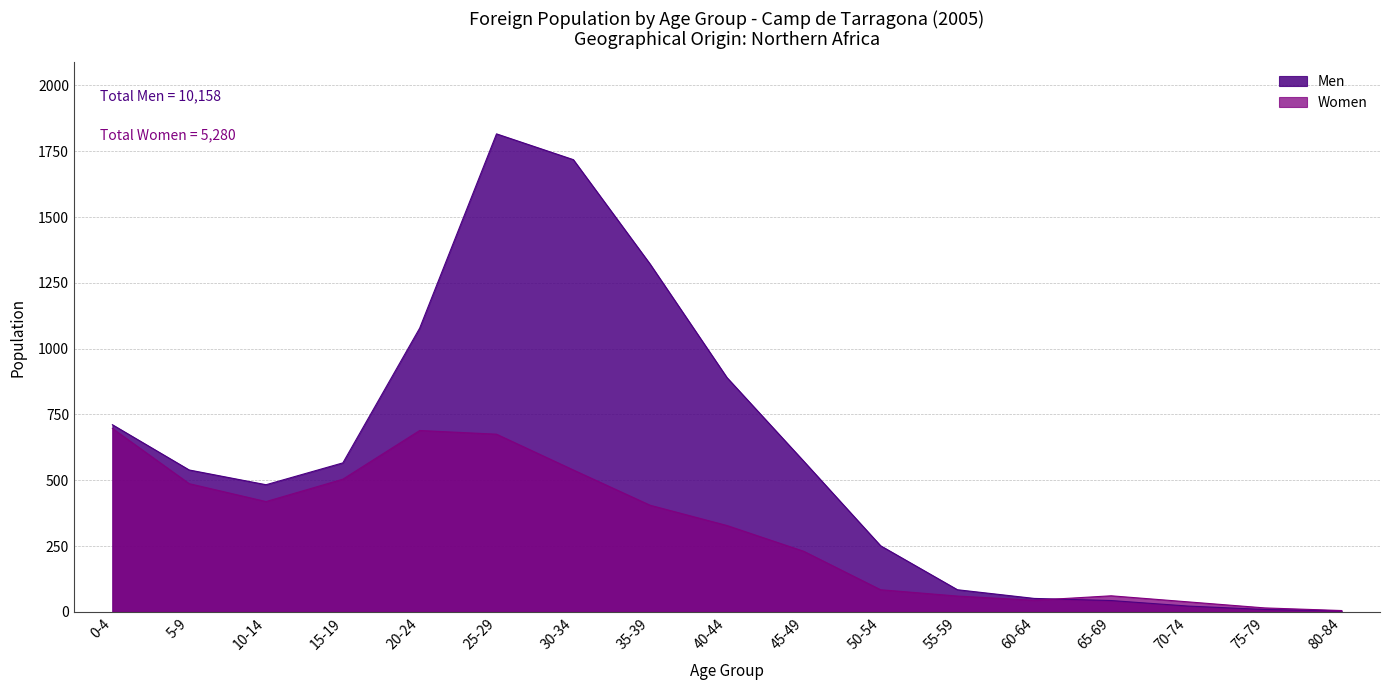

What is the highest value of the Women series?

697